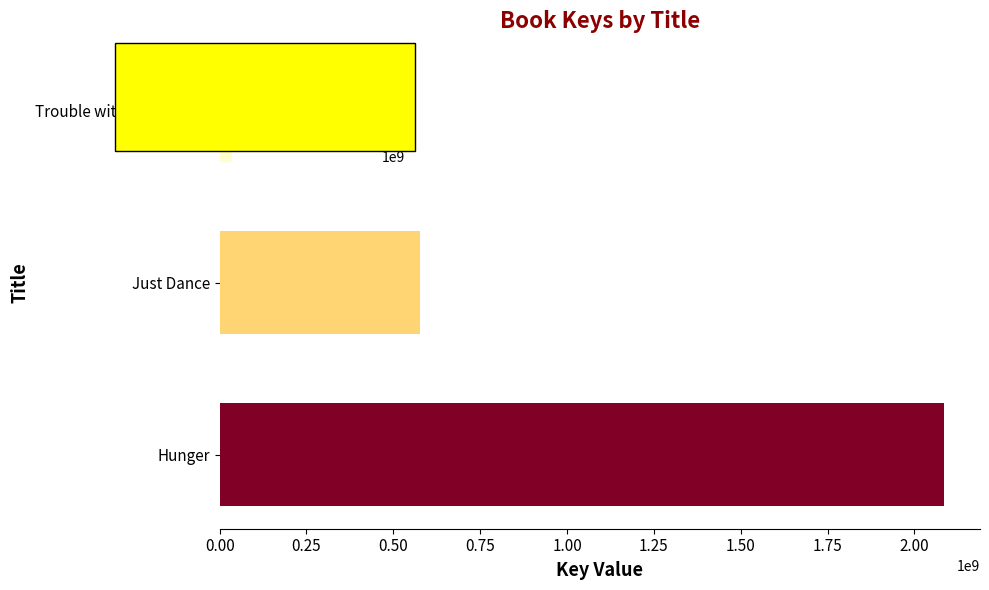

What is the maximum value shown in the chart?

2084538936